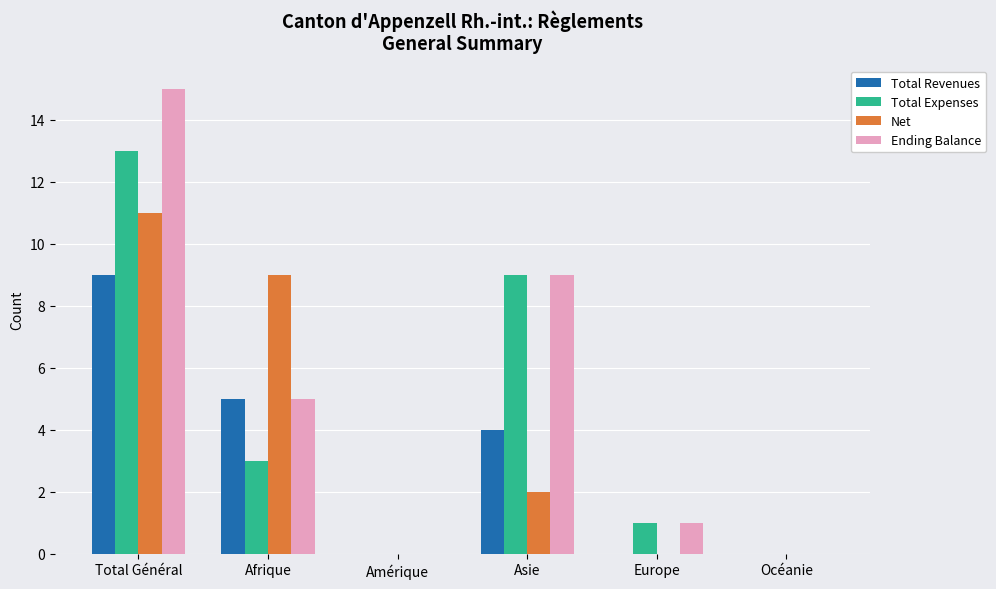

Reading left to right, transcribe all the data shown in this chart.

Total Revenues: Total Général=9	Afrique=5	Amérique=0	Asie=4	Europe=0	Océanie=0
Total Expenses: Total Général=13	Afrique=3	Amérique=0	Asie=9	Europe=1	Océanie=0
Net: Total Général=11	Afrique=9	Amérique=0	Asie=2	Europe=0	Océanie=0
Ending Balance: Total Général=15	Afrique=5	Amérique=0	Asie=9	Europe=1	Océanie=0